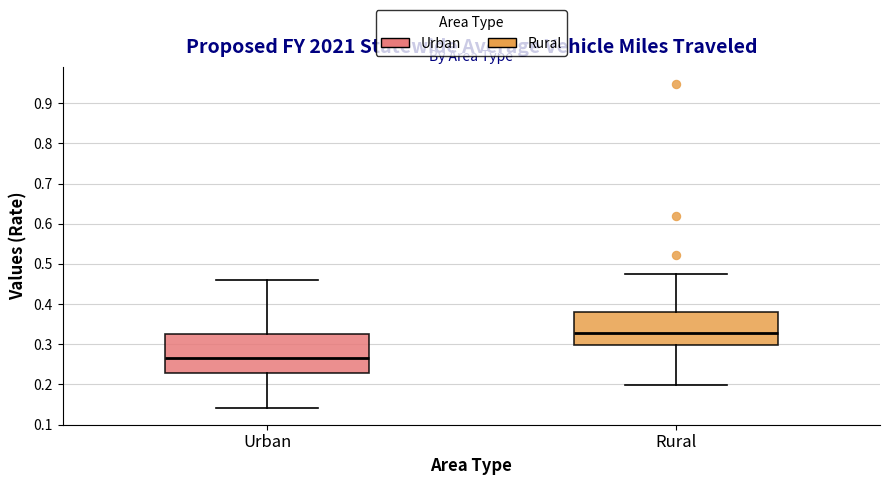

Which box has the highest median line?

Rural